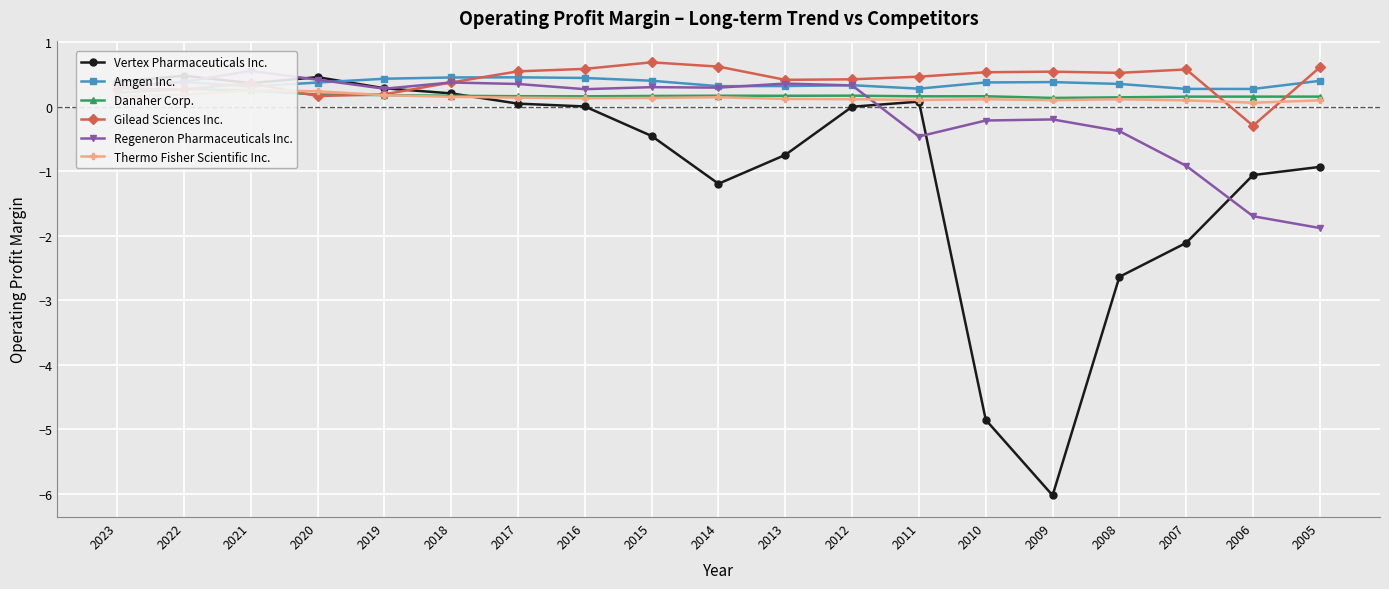

The Thermo Fisher Scientific Inc. series shows 0.1 at 2006. True or false?

False